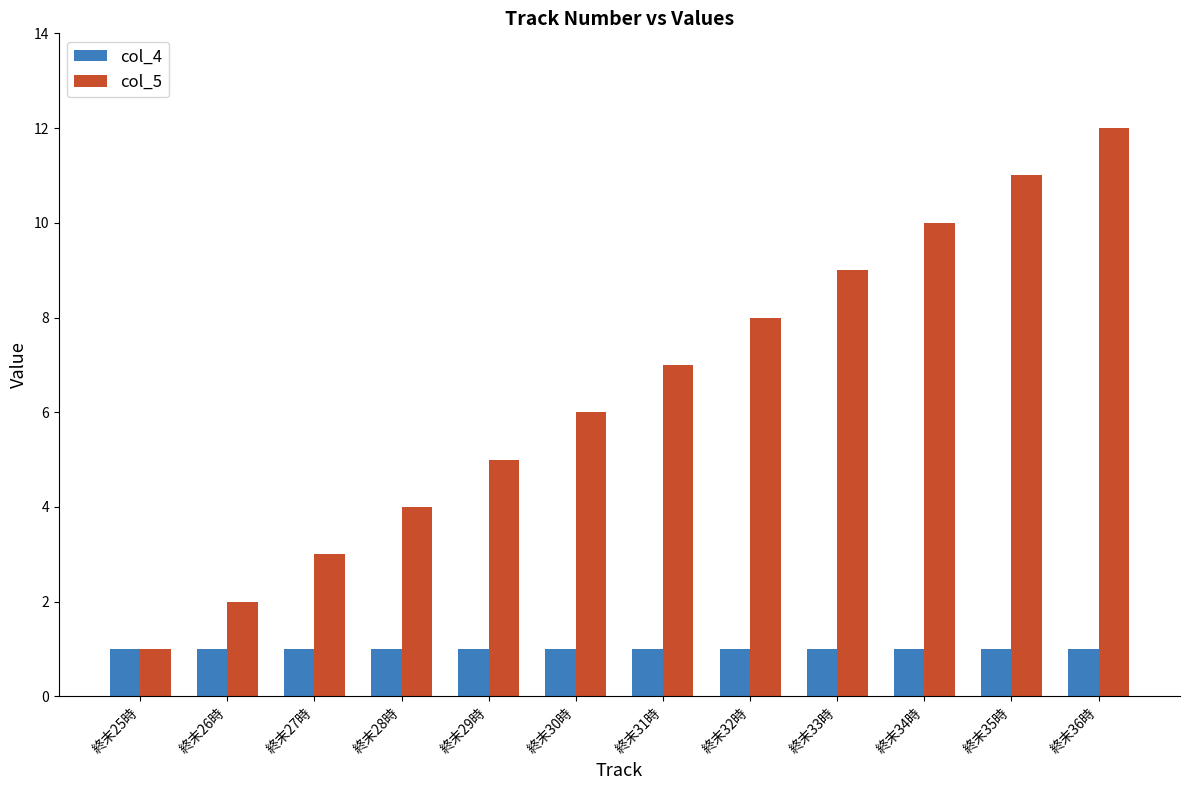

Does the chart contain any negative values?

No